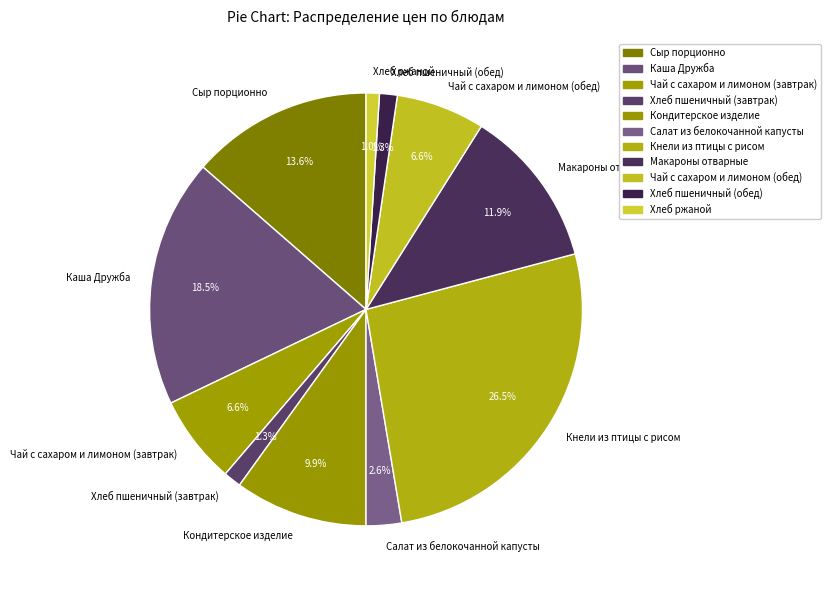

Which slice is the largest?

Кнели из птицы с рисом